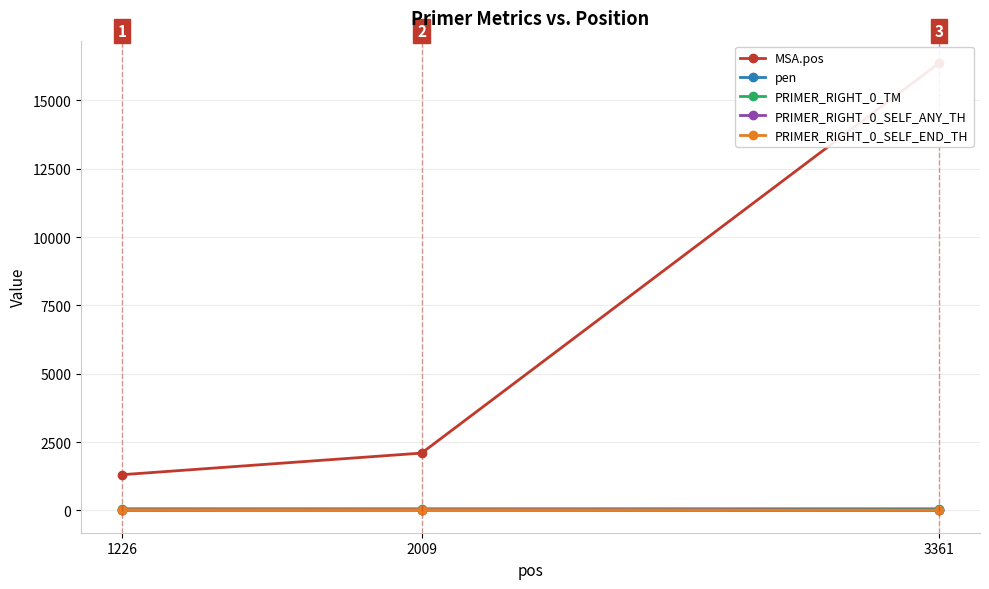

Which label corresponds to the largest value in the chart?

3361